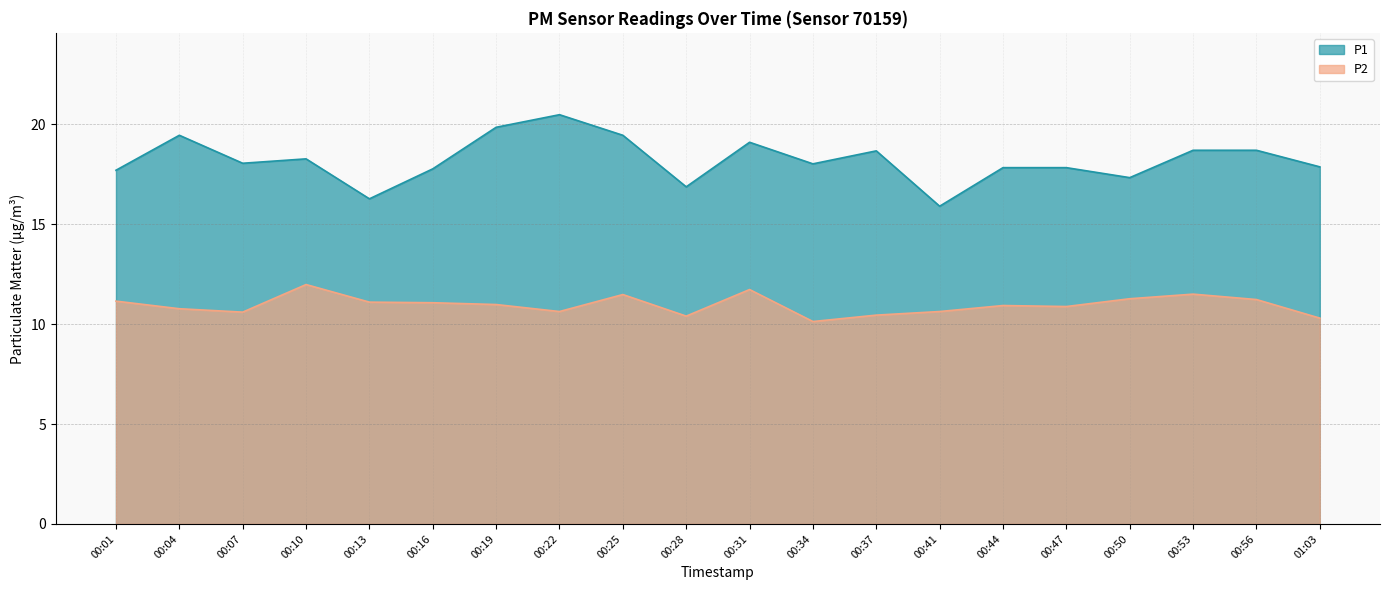

What is the difference between the maximum and second lowest values in the P2 series?

1.7